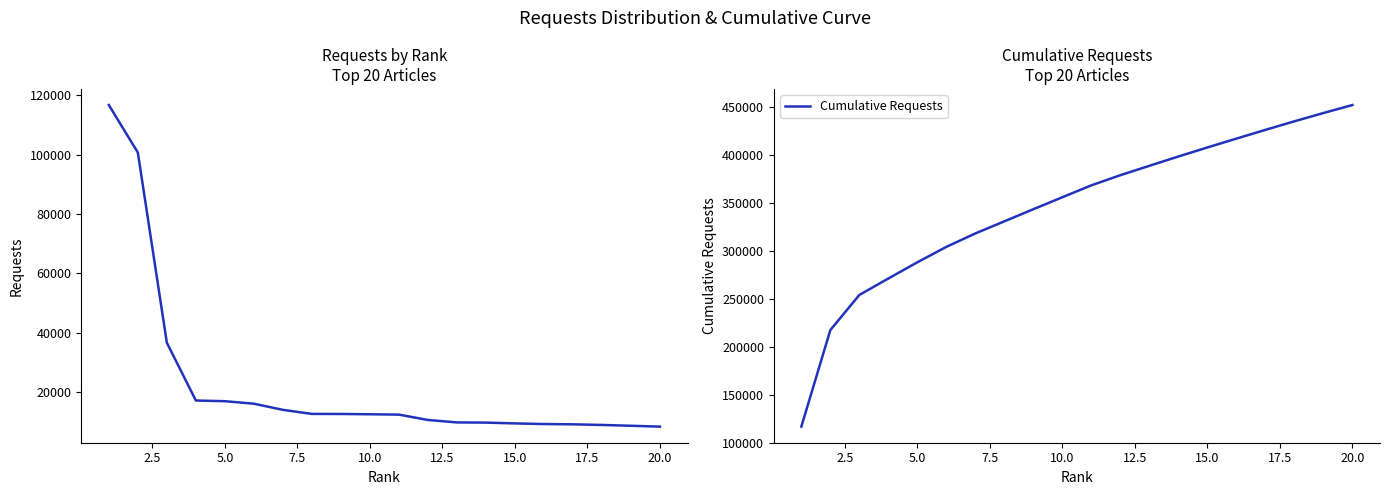

True or false: Requests by Rank has more than 2 points higher than both neighbors.

False